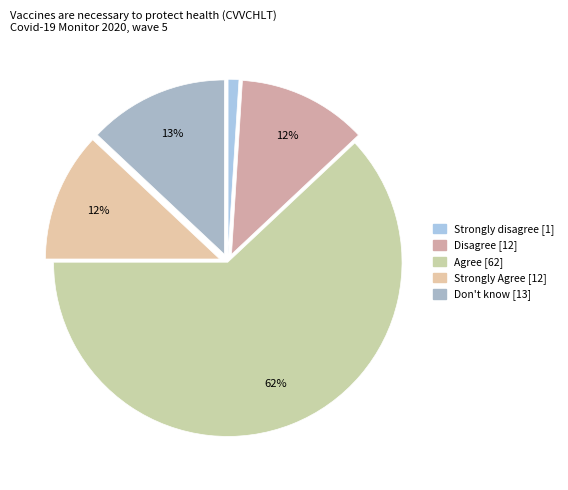

The Don't know slice represents 13% of the pie. True or false?

True